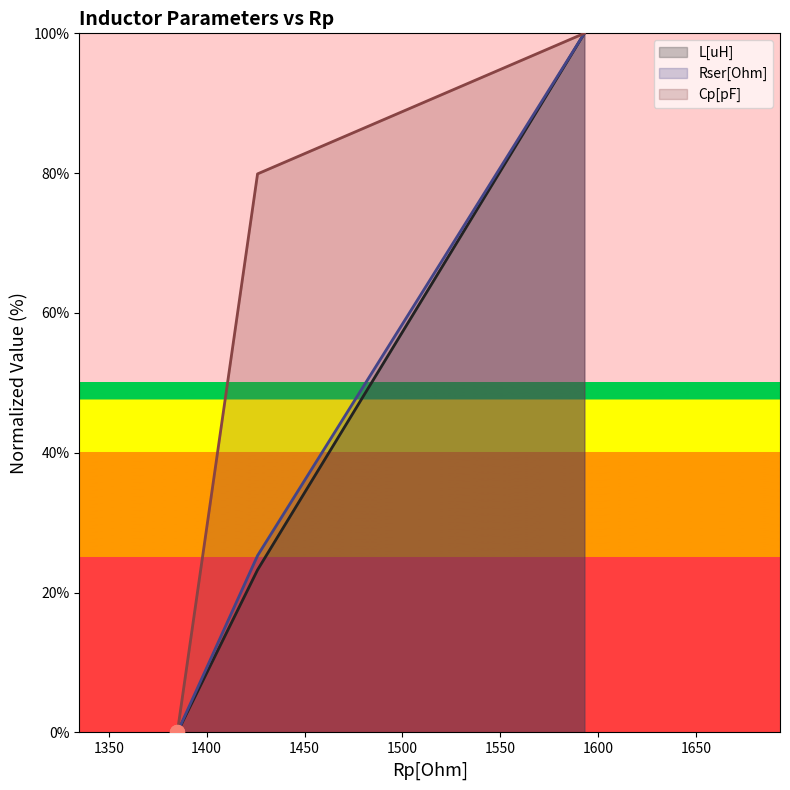

What is the value of the Cp[pF] point at the 3rd from the left?

100.0